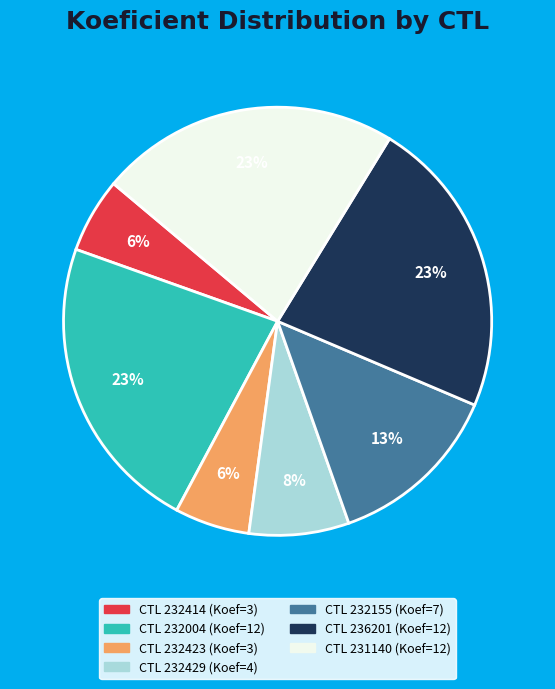

To the nearest percent, what is the average slice percentage?

14%